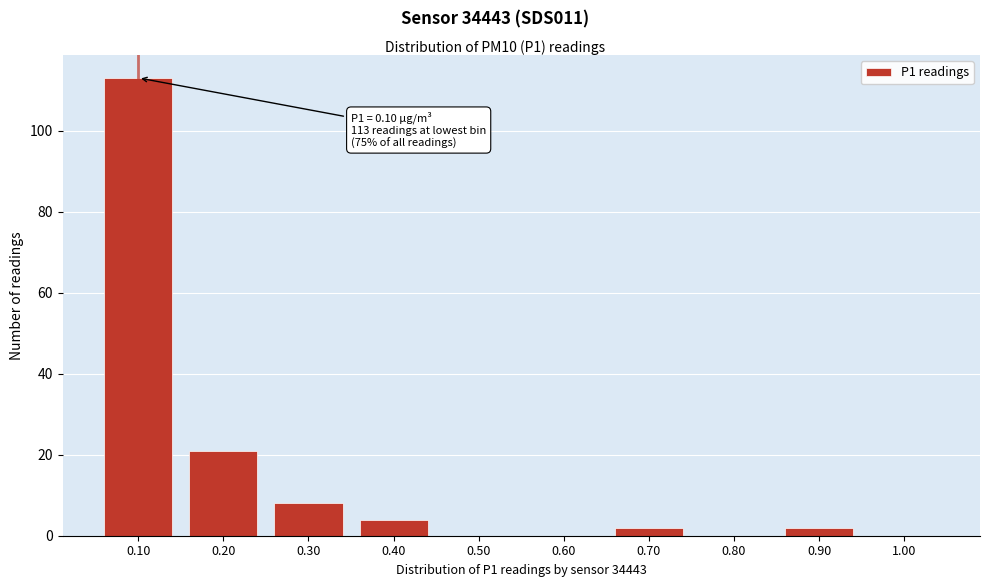

Reading left to right, extract all data points from this chart.

0.10=113	0.20=21	0.30=8	0.40=4	0.50=0	0.60=0	0.70=2	0.80=0	0.90=2	1.00=0